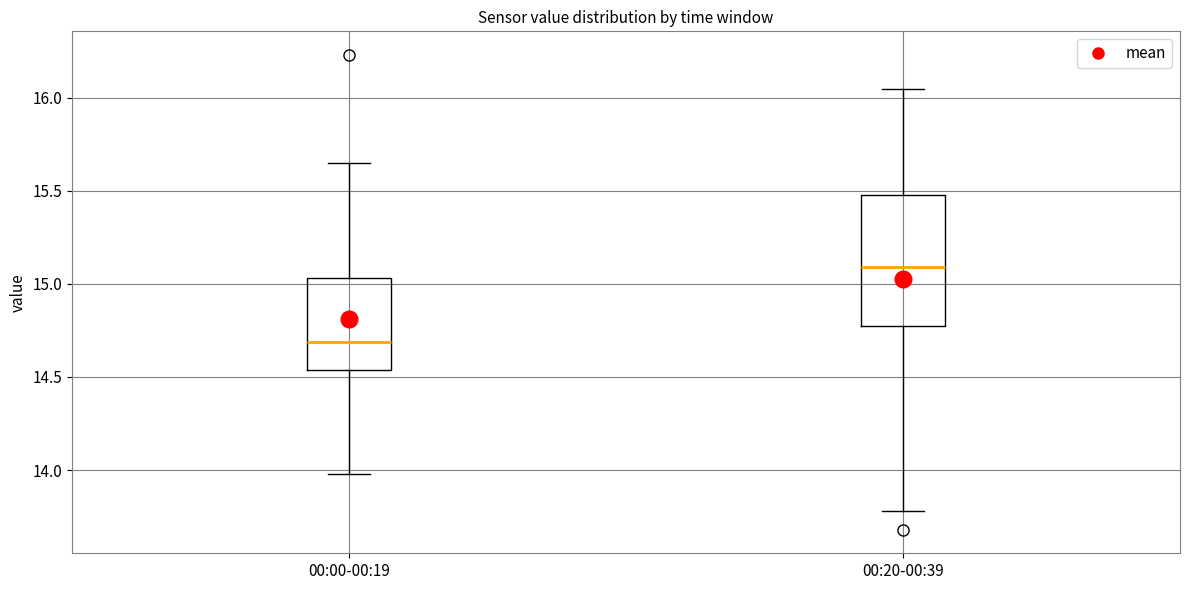

Where is the upper edge of the box for 00:20-00:39 on the y-axis? The values are not printed on the chart, so give them approximately, as read against the axis.

15.50